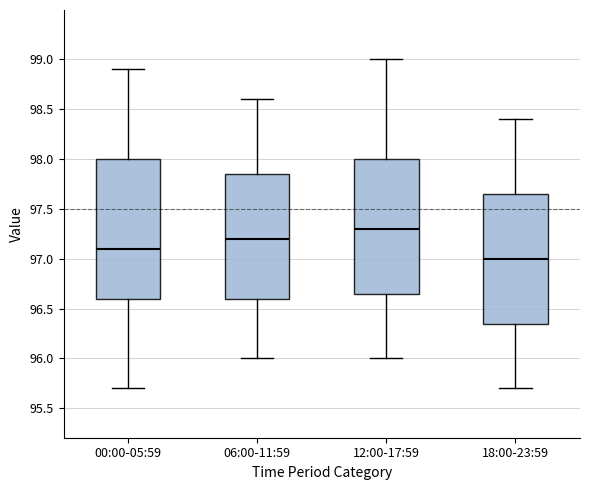

Reading left to right, read every box against the y-axis: the position of its median line, the range the box covers, and the ends of its whiskers. The values are not printed on the chart, so give them approximately, as read against the axis.

00:00-05:59: median 97.10, box 96.60 to 98.00, whiskers 95.70 to 98.90
06:00-11:59: median 97.20, box 96.60 to 97.85, whiskers 96.00 to 98.60
12:00-17:59: median 97.30, box 96.65 to 98.00, whiskers 96.00 to 99.00
18:00-23:59: median 97.00, box 96.35 to 97.65, whiskers 95.70 to 98.40